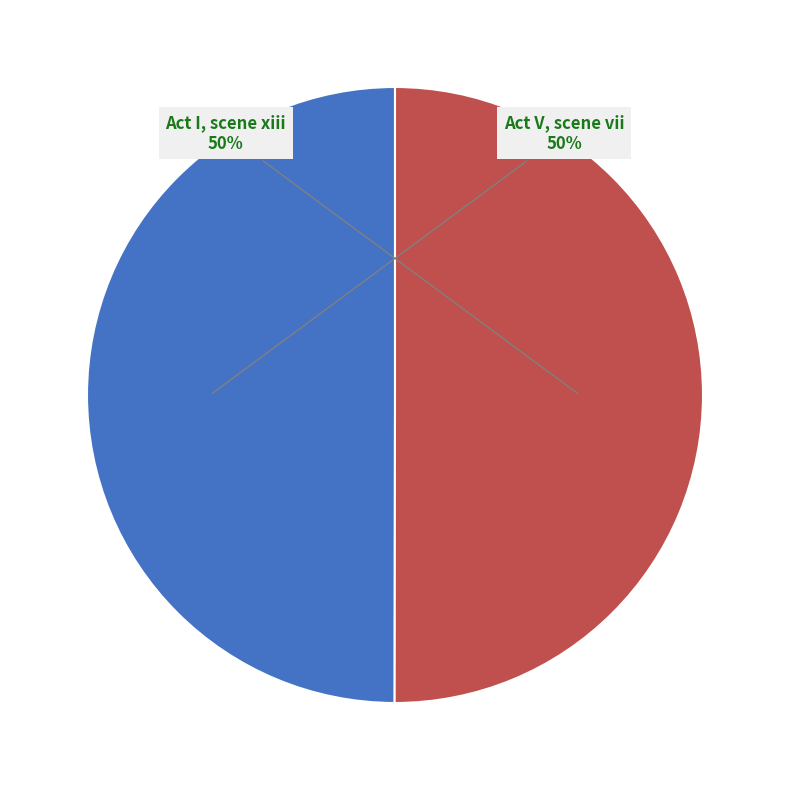

The Act I, scene xiii slice represents 50% of the pie. True or false?

True